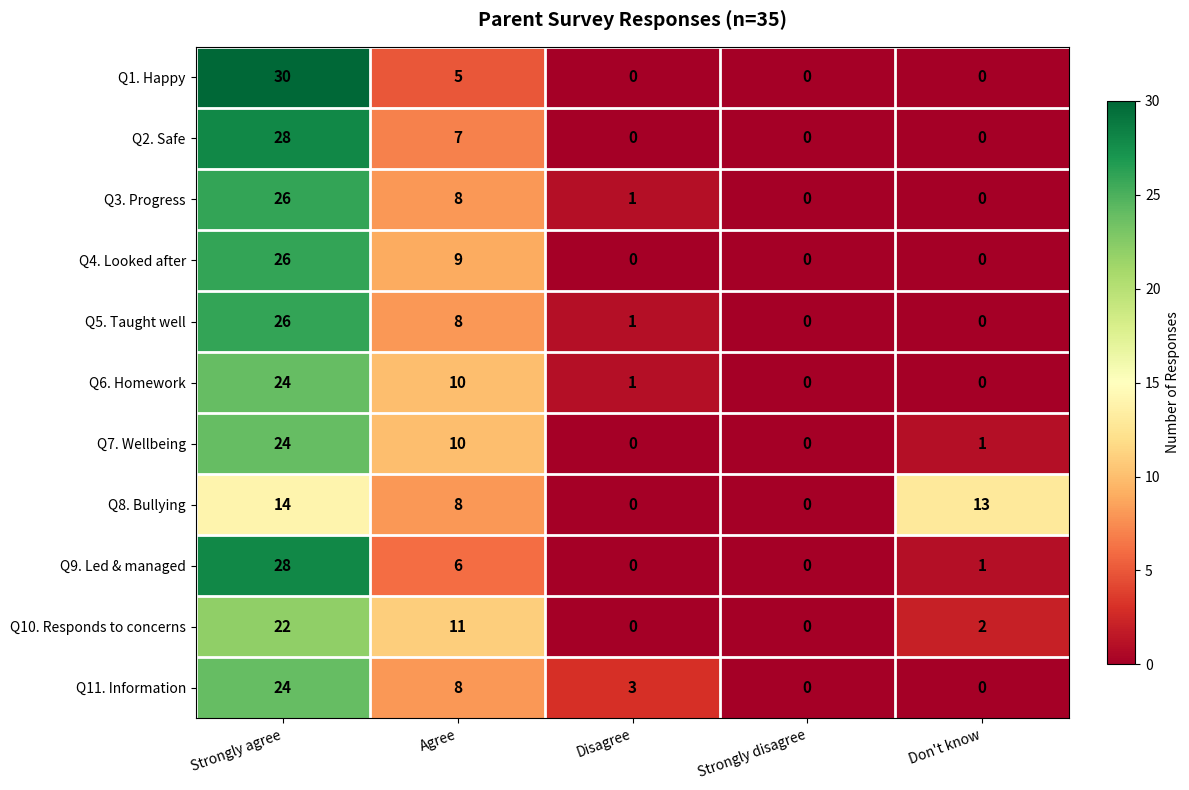

What is the spread (max minus min) of values at Don't know?

13